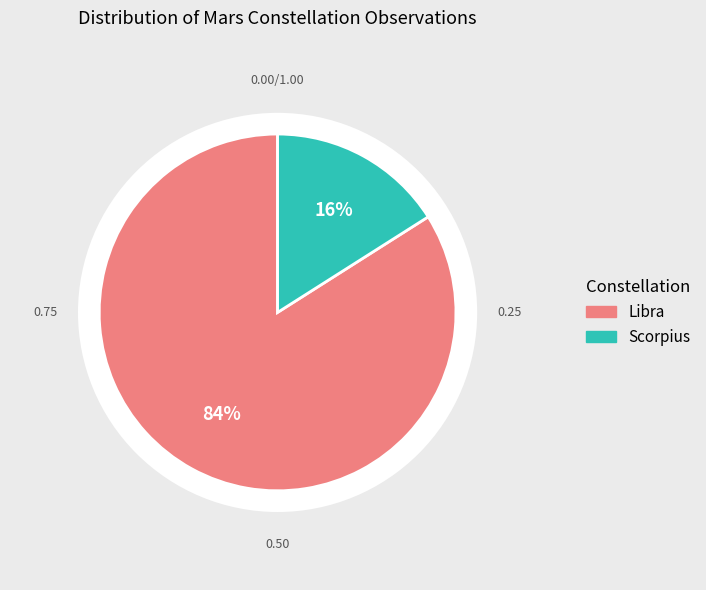

Is it true that Scorpius is 6% of the pie?

False